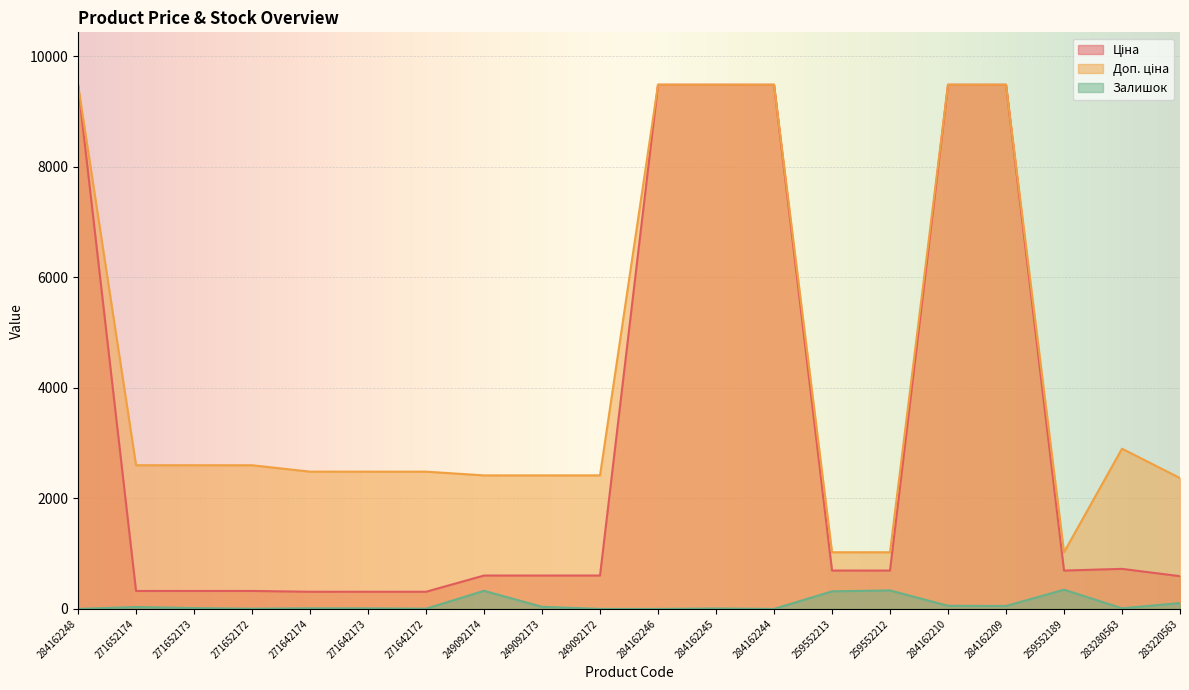

Does the chart display data point markers on the line(s)?

No